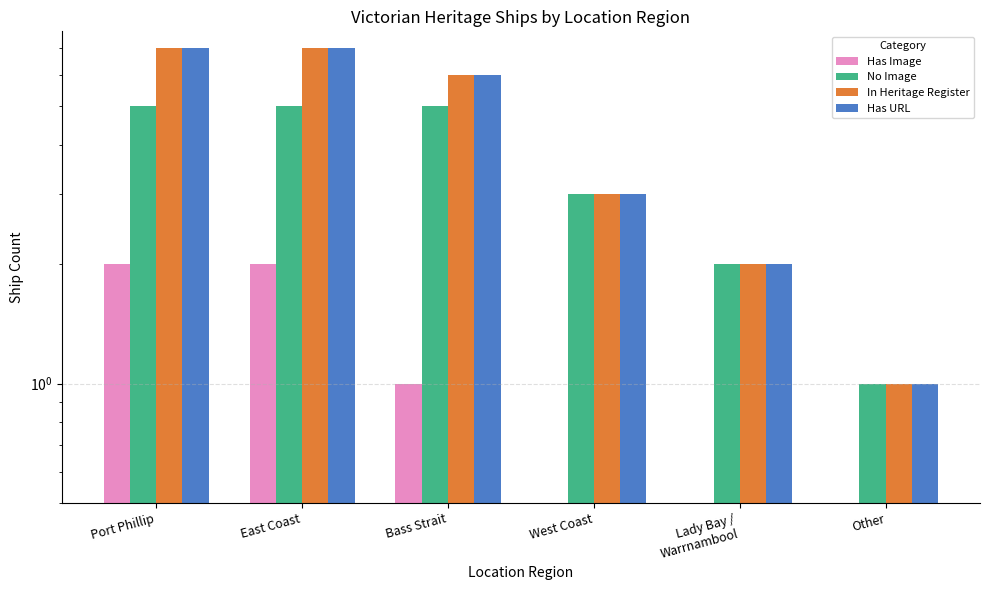

How many Has Image values are between 0 and 2?

6